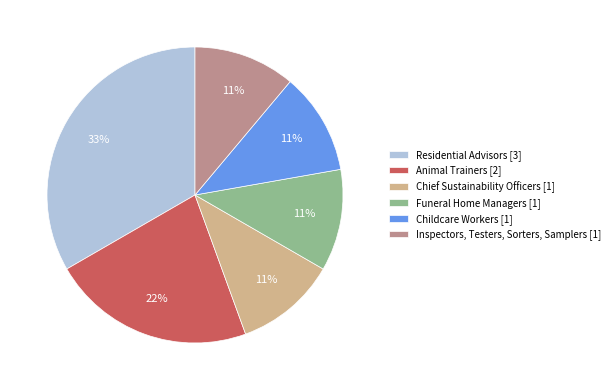

To the nearest percent, what percentage of the pie is Funeral Home Managers?

11%